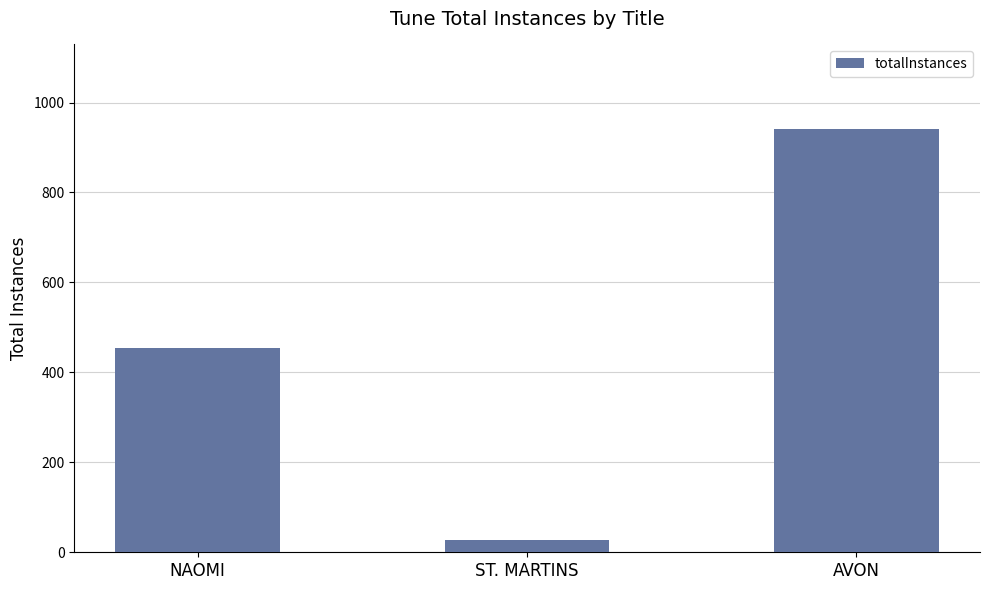

List the labels in order of value, largest first.

AVON, NAOMI, ST. MARTINS